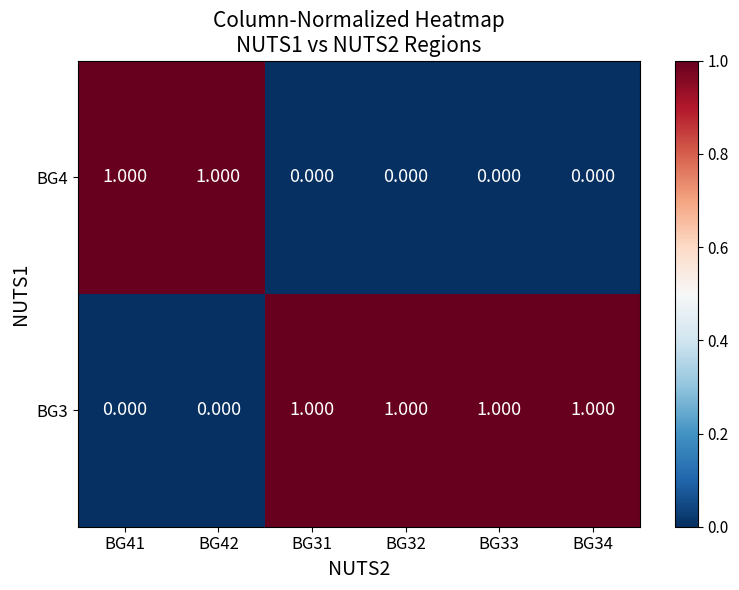

At how many categories does at least one series exceed 0?

6